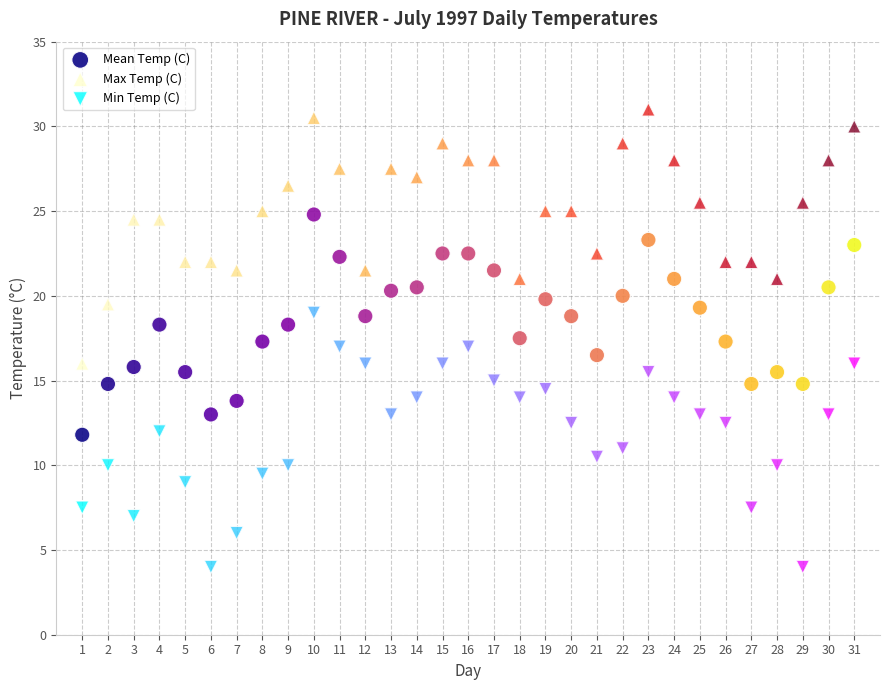

What are all the series names shown in the legend?

Mean Temp (C), Max Temp (C), Min Temp (C)